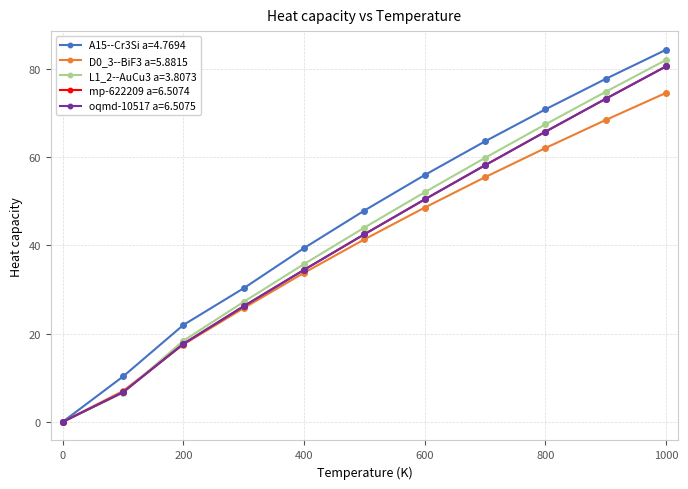

True or false: A15--Cr3Si a=4.7694 has more than 0 points higher than both neighbors.

False